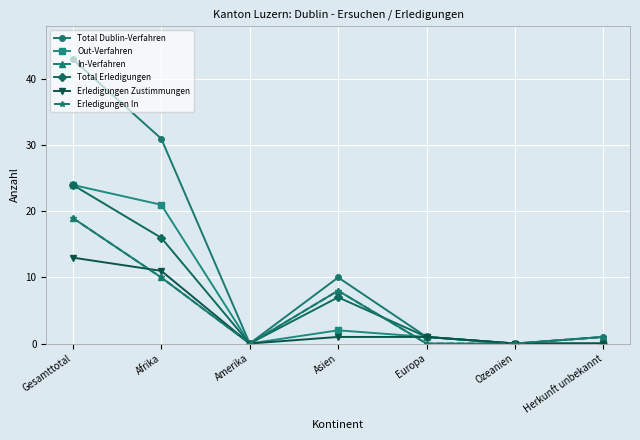

What is the sum of all Total Erledigungen values?

48